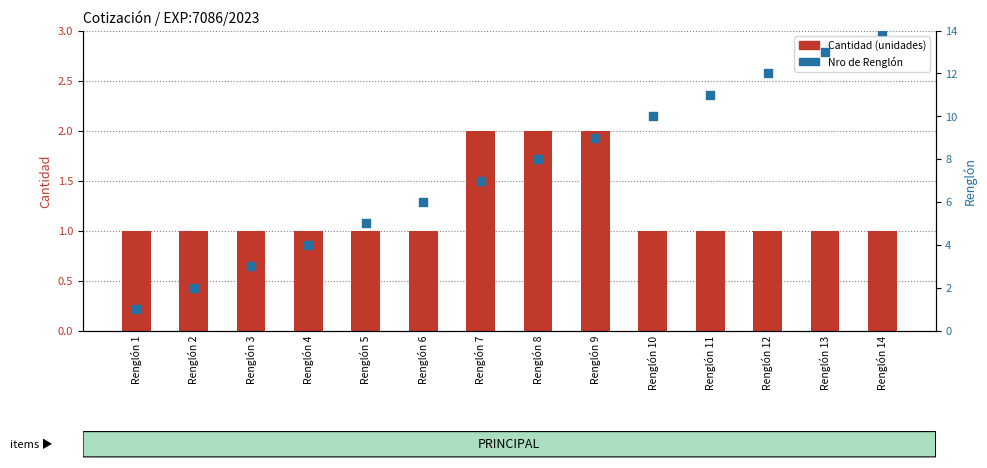

At which category is the sum across all series the highest?

Renglón 14